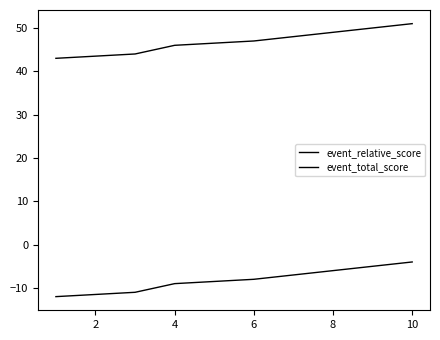

The value of event_total_score at 2 is 43. True or false?

True